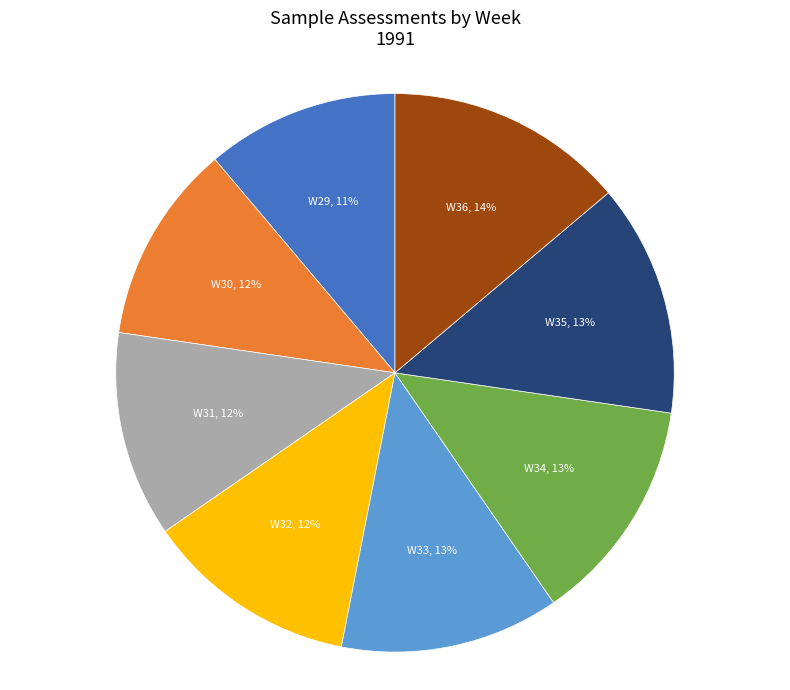

To the nearest percent, what is the difference between the largest and smallest slice percentages?

3%